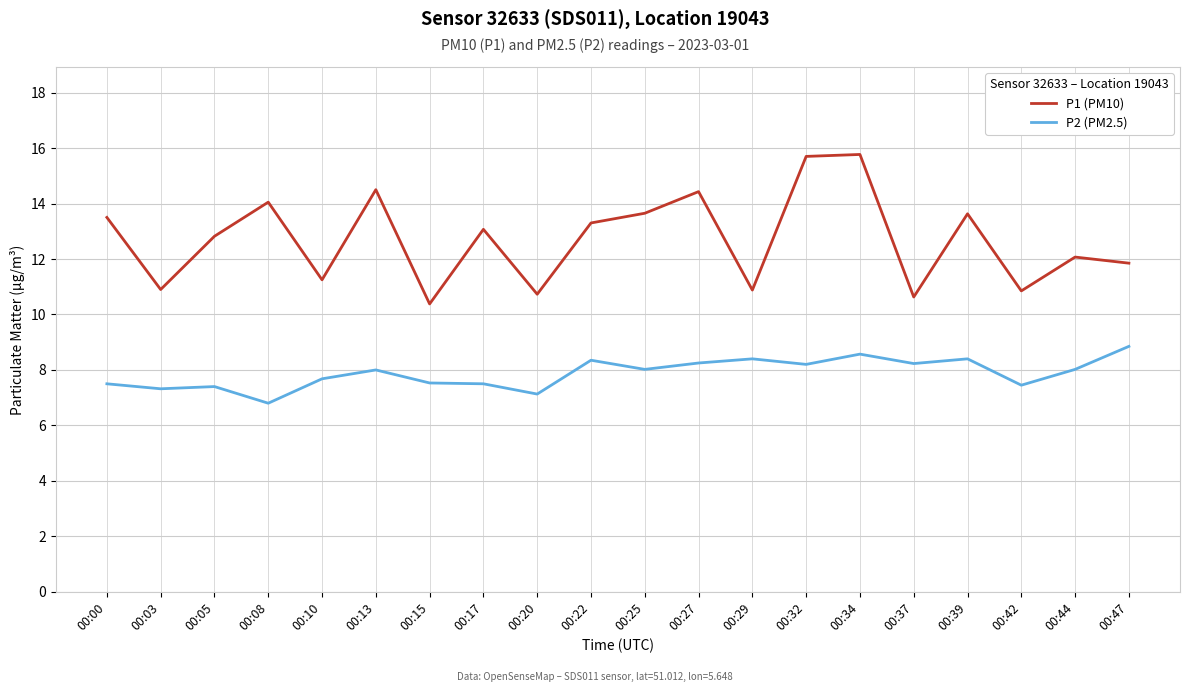

True or false: P1 (PM10) and P2 (PM2.5) cross at least once.

False